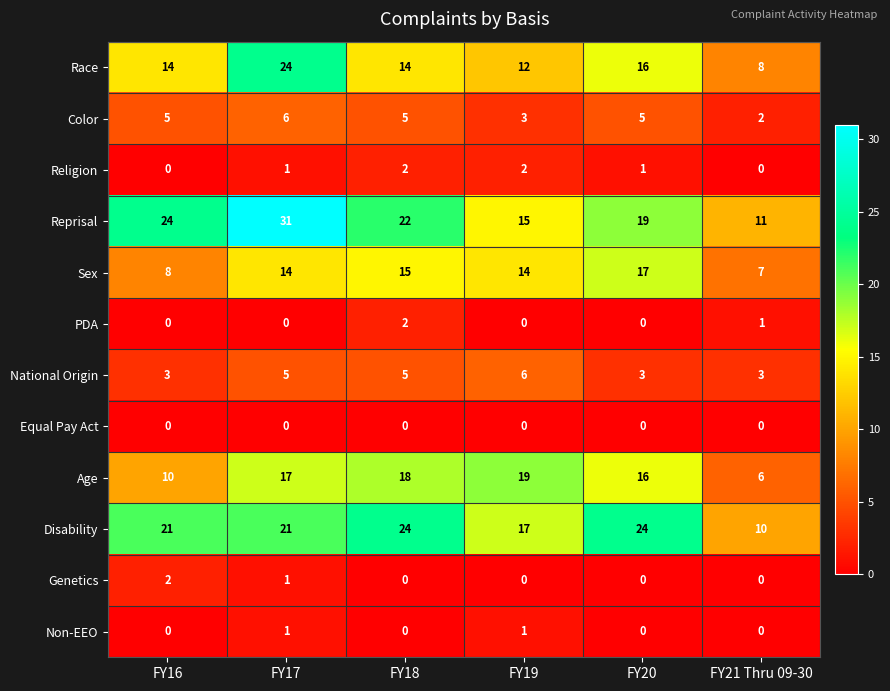

At how many categories does at least one series exceed 25?

1